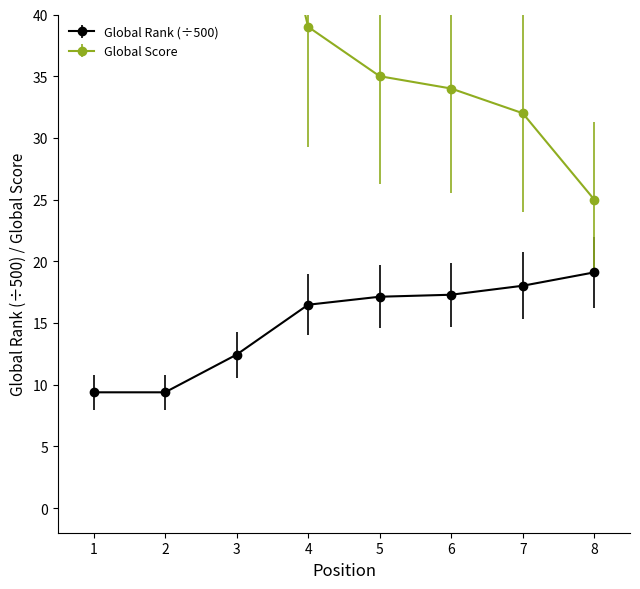

Reading right to left, list all the values displayed in this chart.

Global Rank: 8=19.1	7=18.0	6=17.3	5=17.1	4=16.5	3=12.4	2=9.4	1=9.4
Global Score: 8=25.0	7=32.0	6=34.0	5=35.0	4=39.0	3=63.0	2=90.0	1=90.0